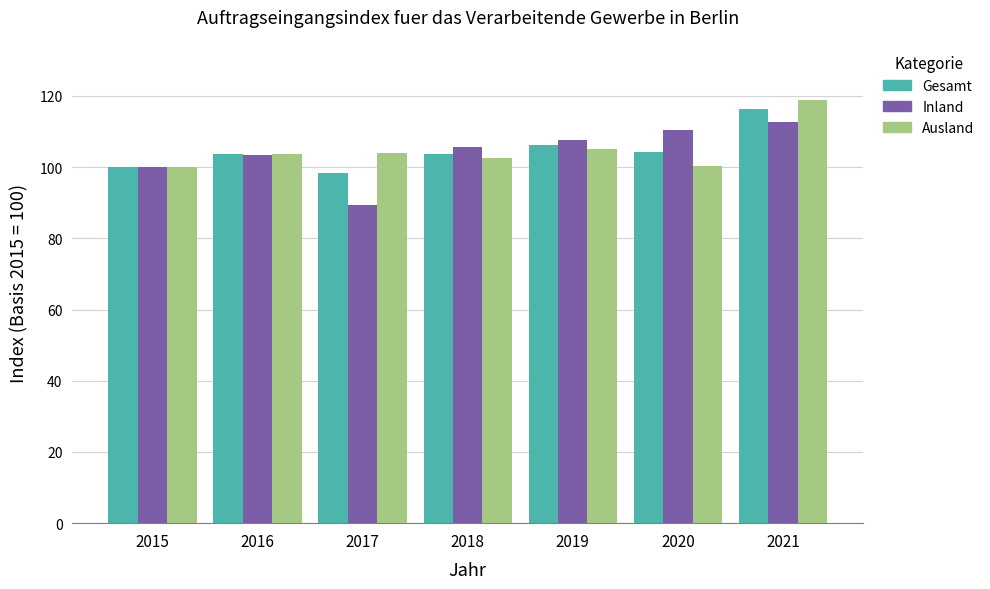

Where does the Gesamt series first go above 103?

2016